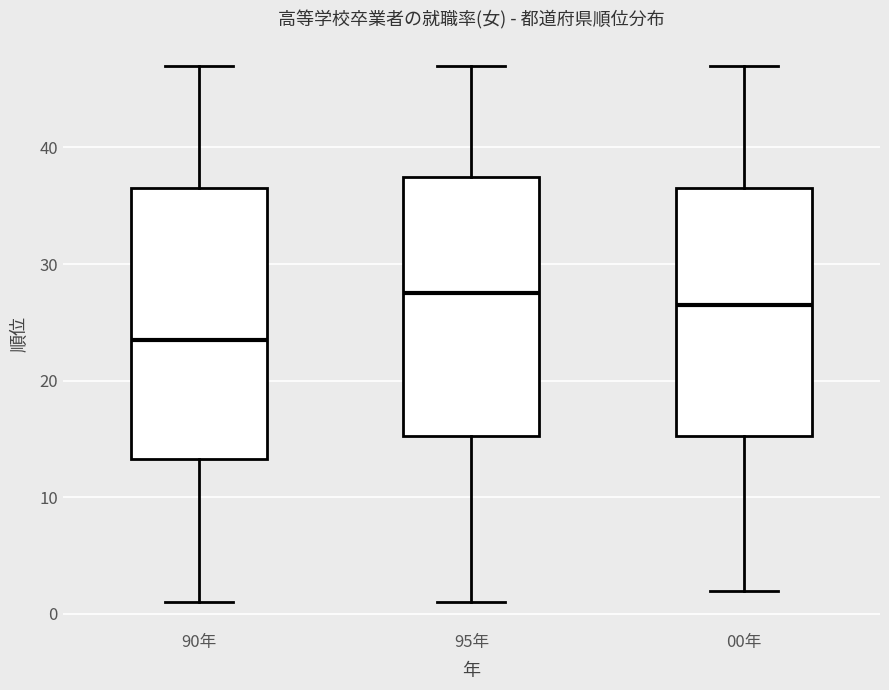

Reading left to right, read every box against the y-axis: the position of its median line, the range the box covers, and the ends of its whiskers. The values are not printed on the chart, so give them approximately, as read against the axis.

90年: median 24, box 13 to 37, whiskers 1 to 47
95年: median 28, box 15 to 38, whiskers 1 to 47
00年: median 27, box 15 to 37, whiskers 2 to 47